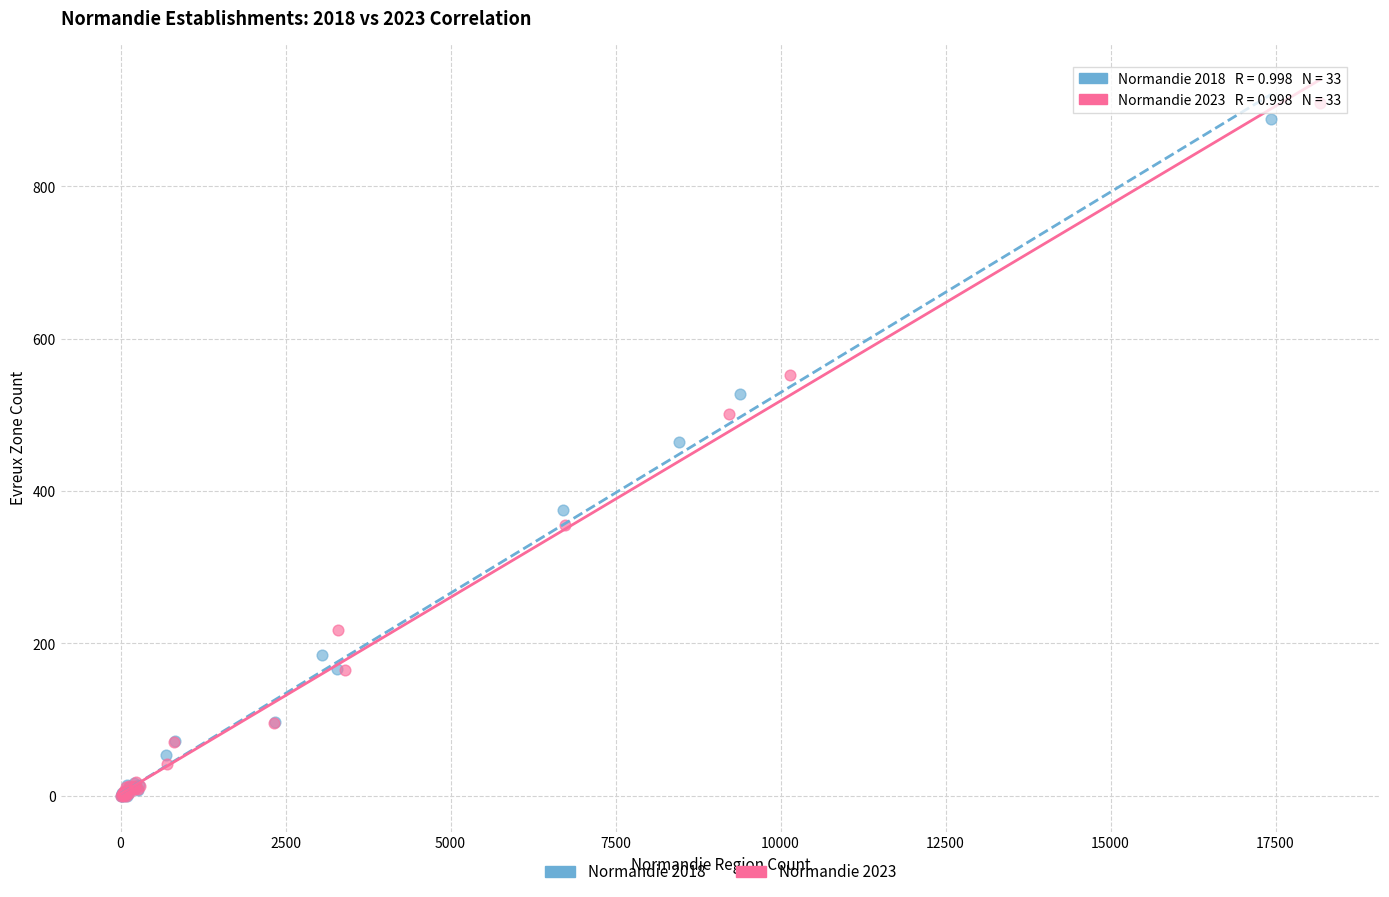

Which series has the widest spread of Y values?

Normandie 2023